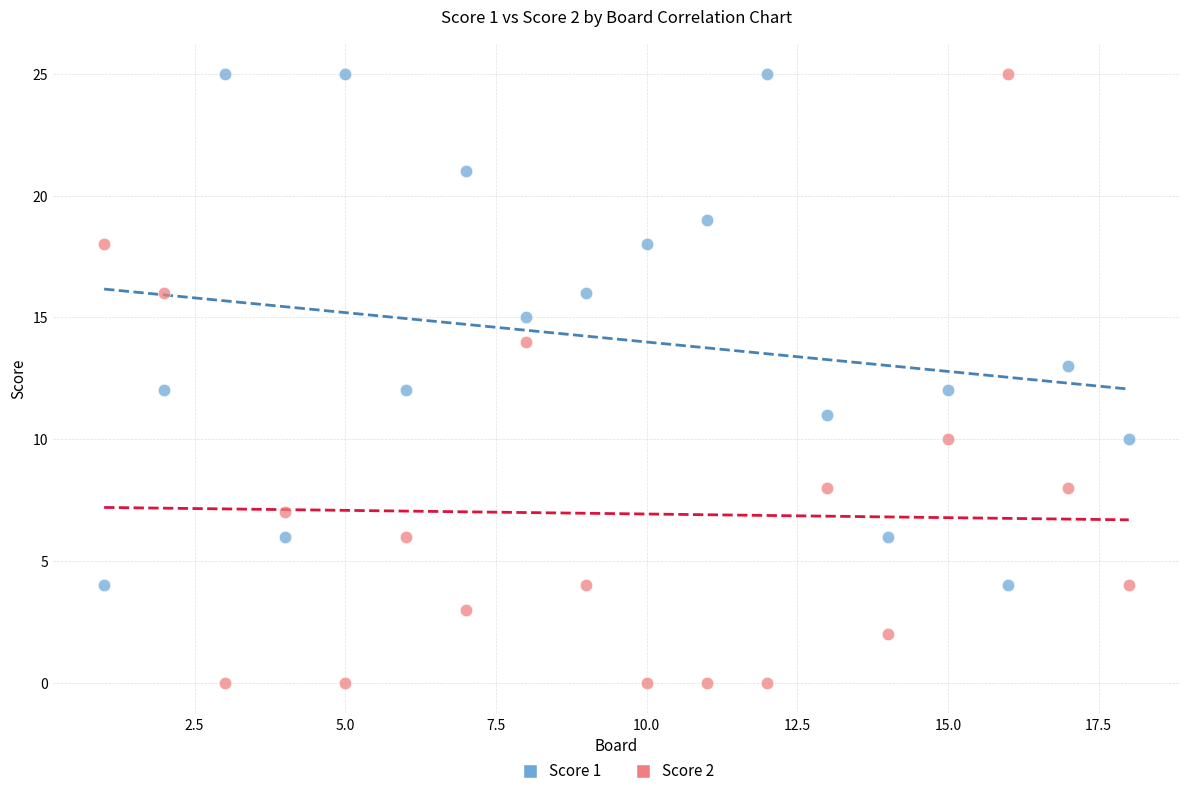

Across all data points, what is the range of X values (max minus min)?

17